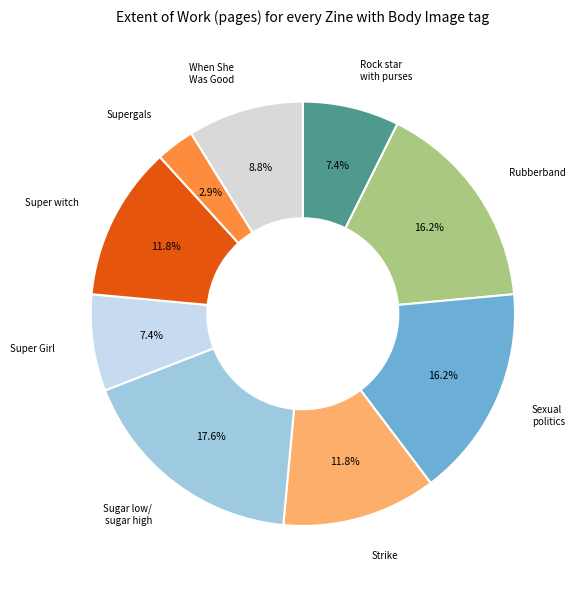

Do Supergals and Super witch together represent more than half of the pie?

No